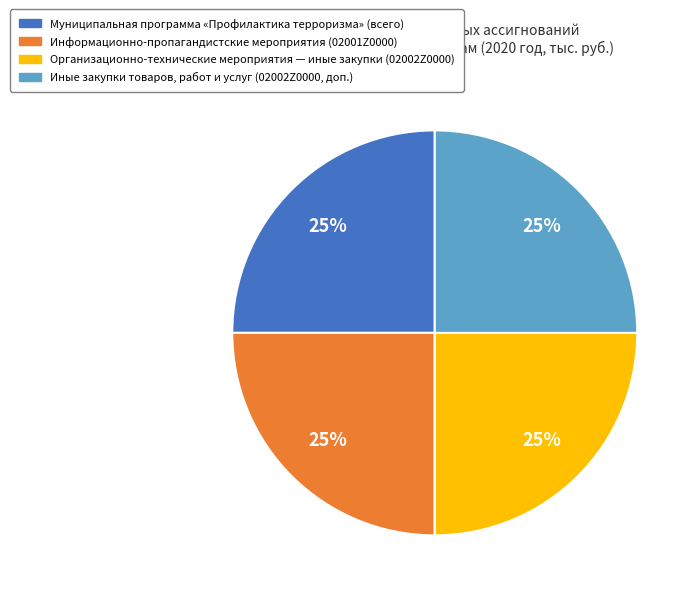

Is there a majority slice in this chart?

No